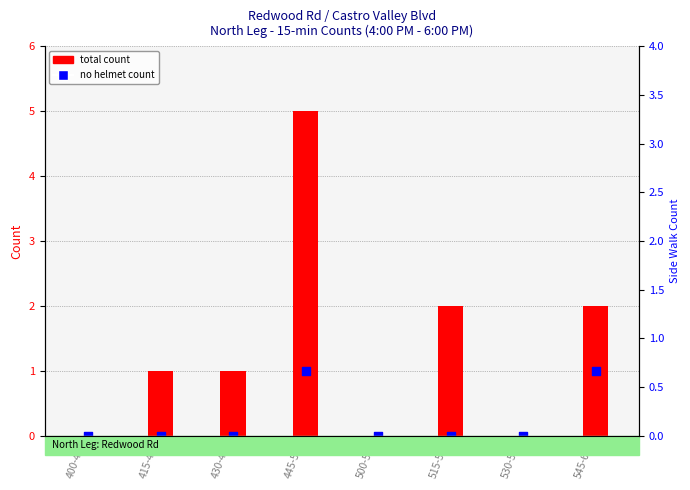

Which series has the largest total across all categories?

total count